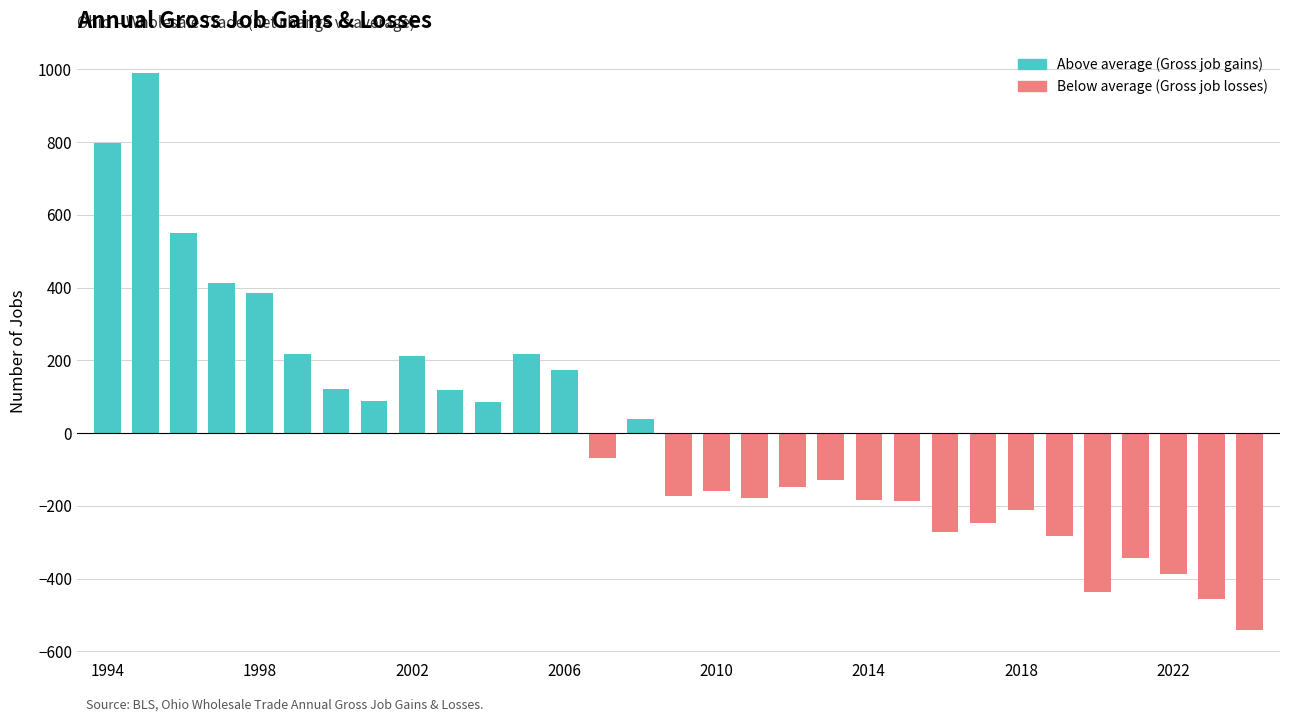

What are all the series names shown in the legend?

Above average (Gross job gains), Below average (Gross job losses)